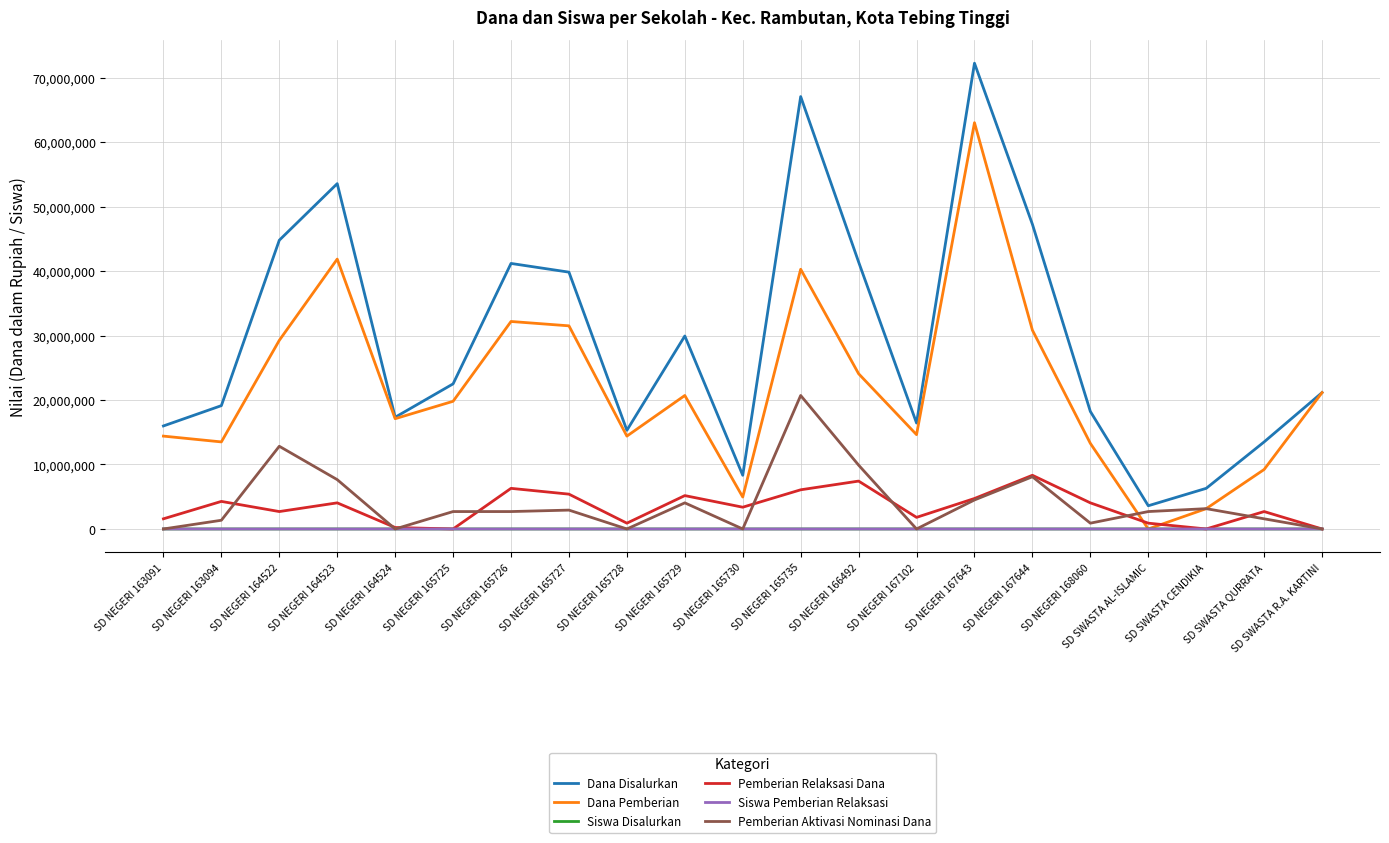

What are all the series names shown in the legend?

Dana Disalurkan, Dana Pemberian, Siswa Disalurkan, Pemberian Relaksasi Dana, Siswa Pemberian Relaksasi, Pemberian Aktivasi Nominasi Dana